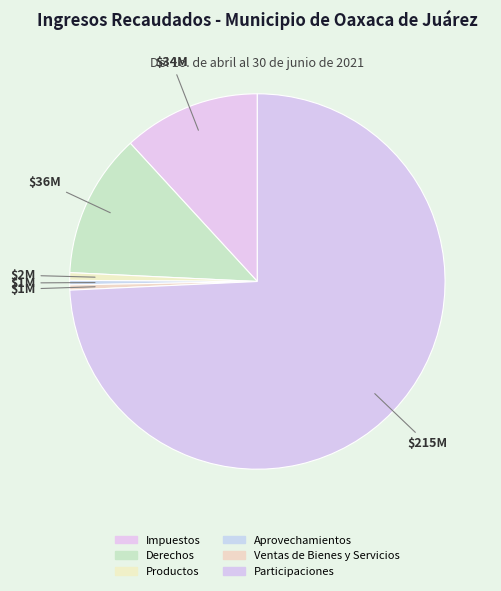

Is it true that Participaciones is 74% of the pie?

True